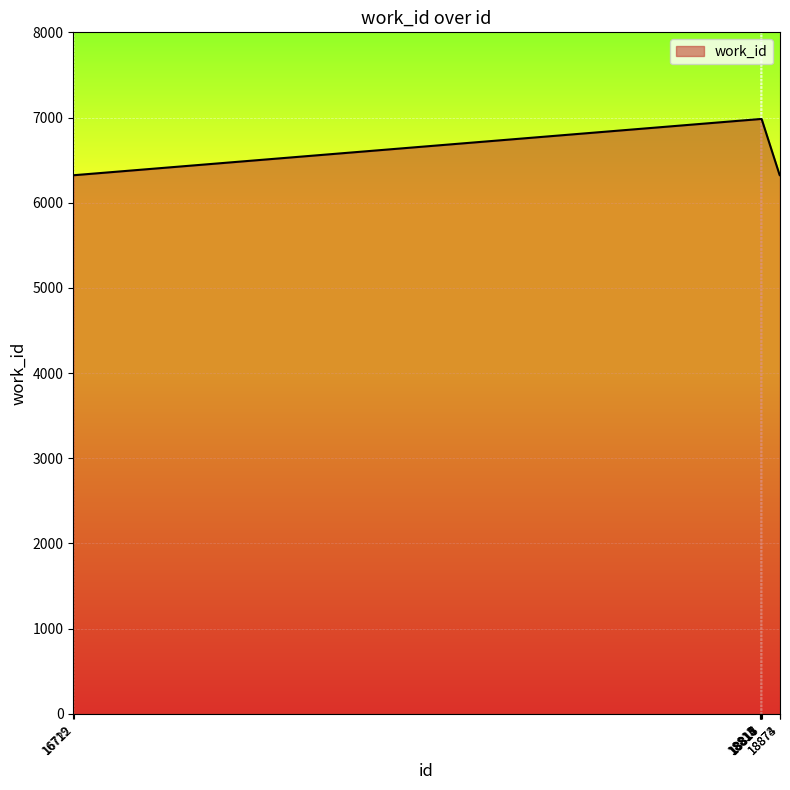

The value at 16722 is 6323. True or false?

True